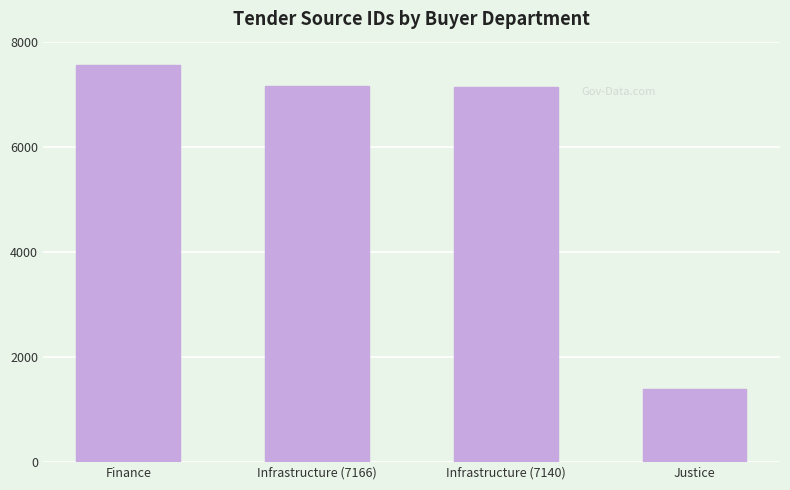

What is the difference between the maximum and minimum values?

6162